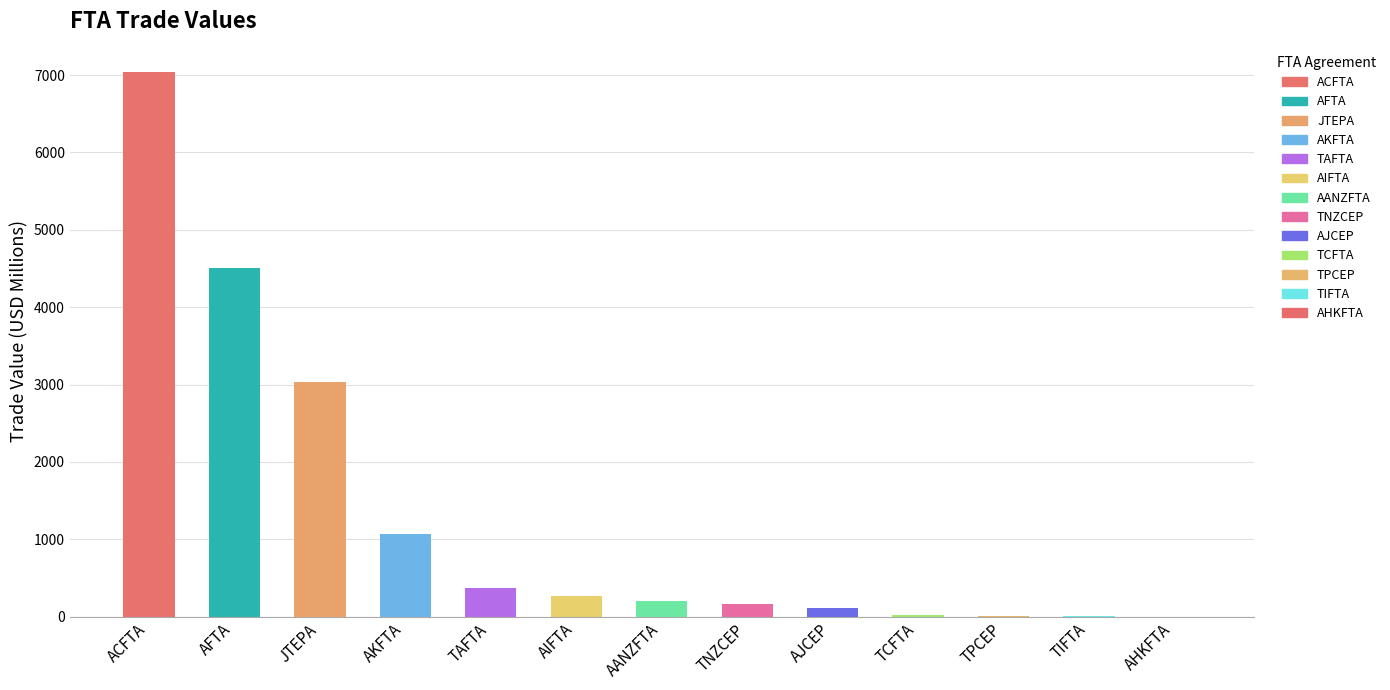

The value at AANZFTA is 202.1. True or false?

True